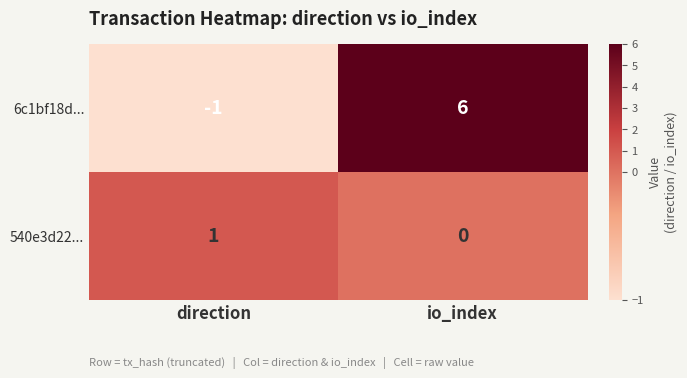

What is the difference between the 6c1bf18d... values at io_index and direction?

7